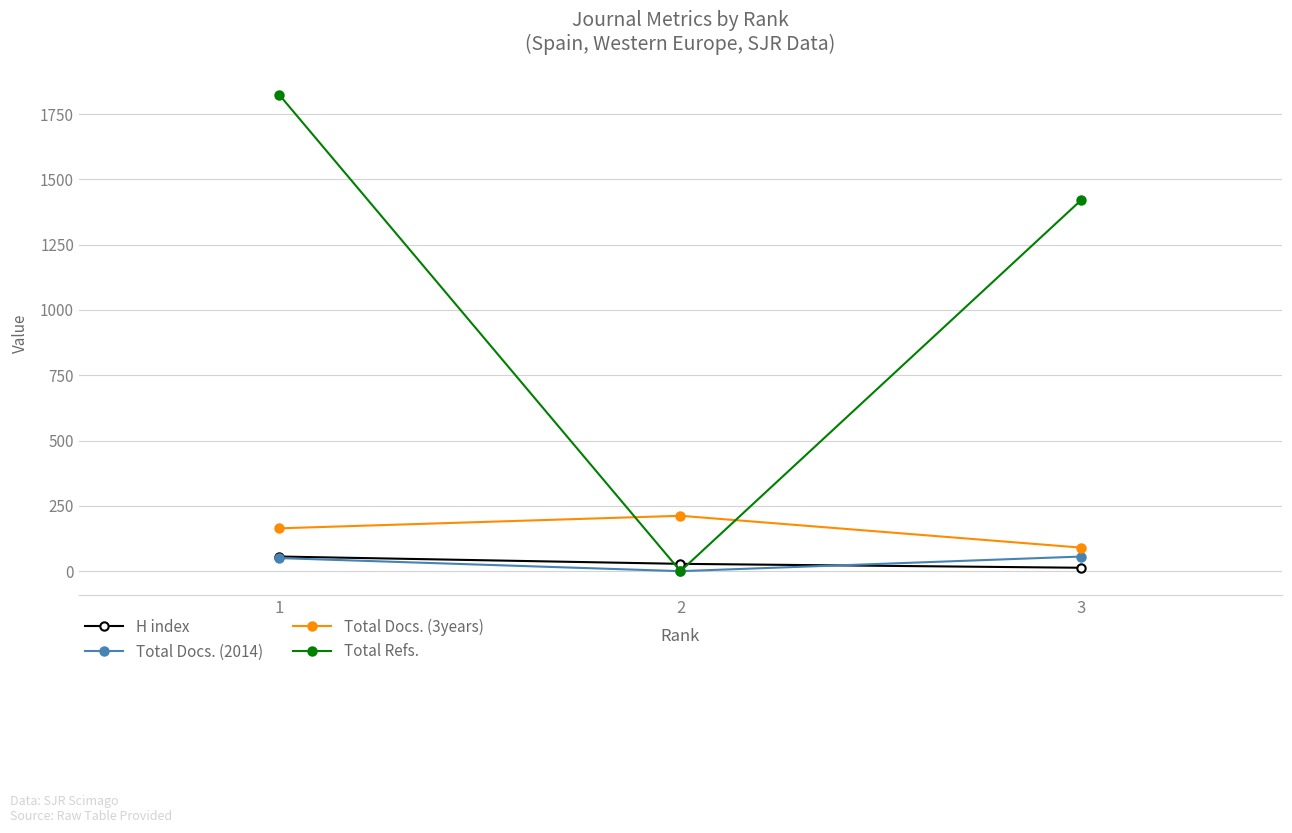

What is the greatest value displayed?

1823